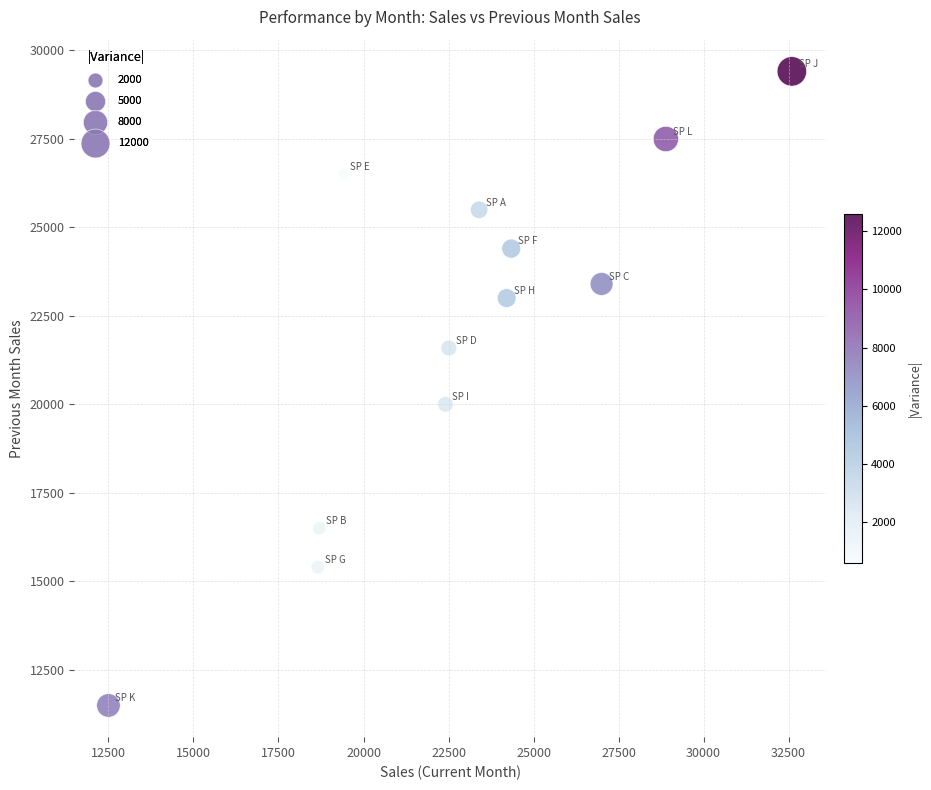

What Y value in the scatter plot is closest to 20449?

20000